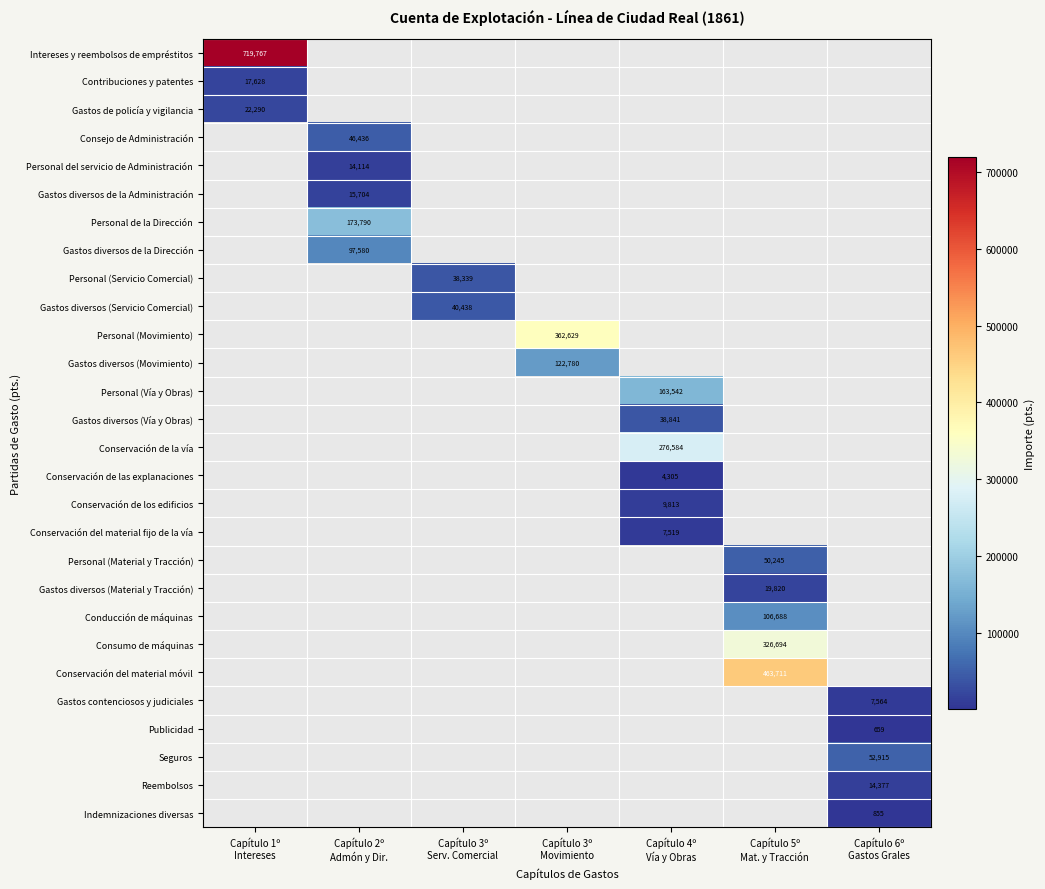

List the labels in order of Gastos diversos de la Dirección value, largest first.

Capítulo 2º Admón y Dir., Capítulo 1º Intereses, Capítulo 3º Serv. Comercial, Capítulo 3º Movimiento, Capítulo 4º Vía y Obras, Capítulo 5º Mat. y Tracción, Capítulo 6º Gastos Grales